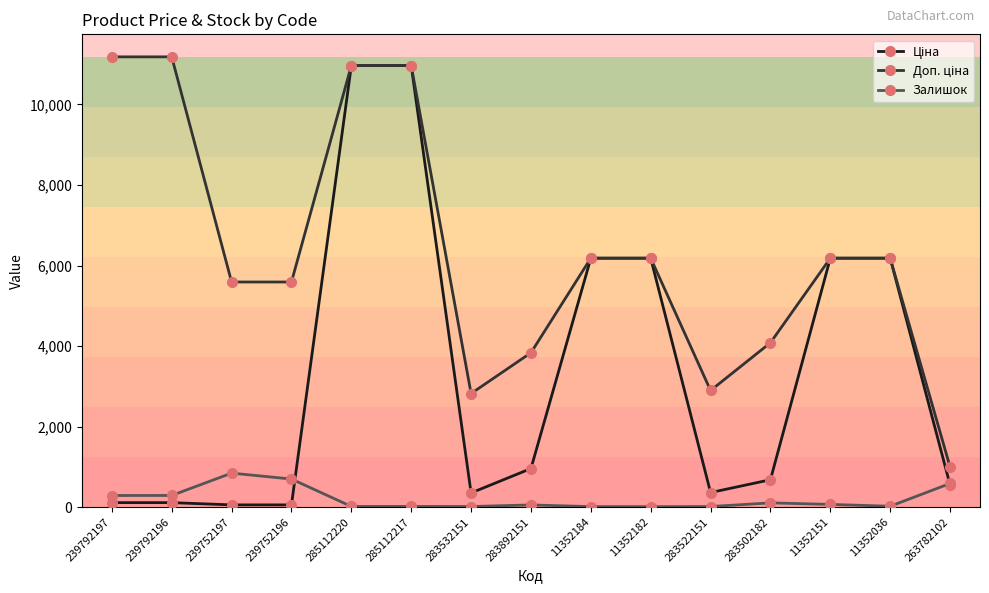

True or false: Залишок has a value of 17.0 at 285112217.

True